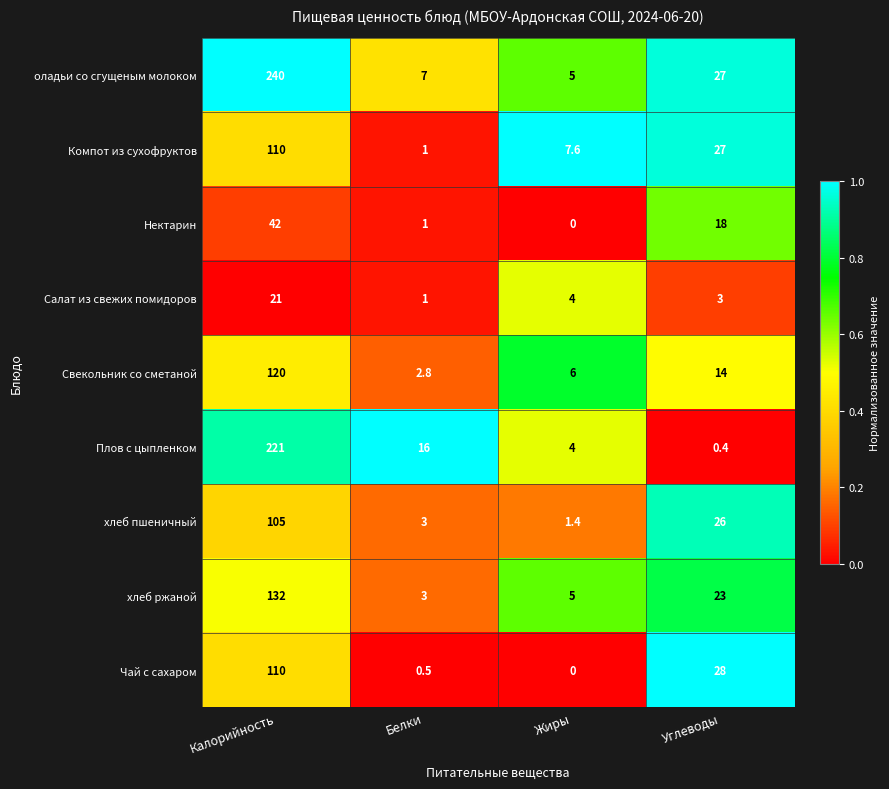

Which series has the largest total across all categories?

оладьи со сгущеным молоком